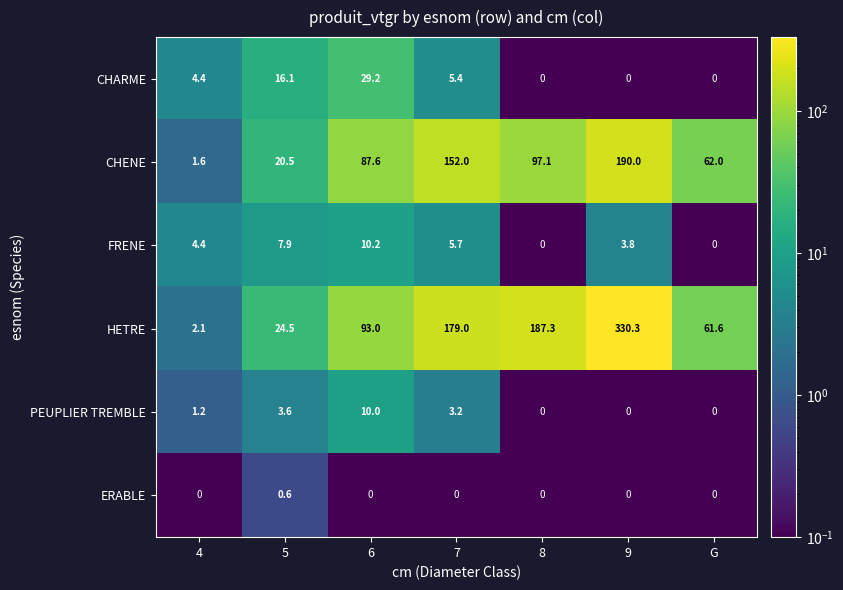

At 6, list the series in order from largest to smallest.

HETRE, CHENE, CHARME, FRENE, PEUPLIER TREMBLE, ERABLE